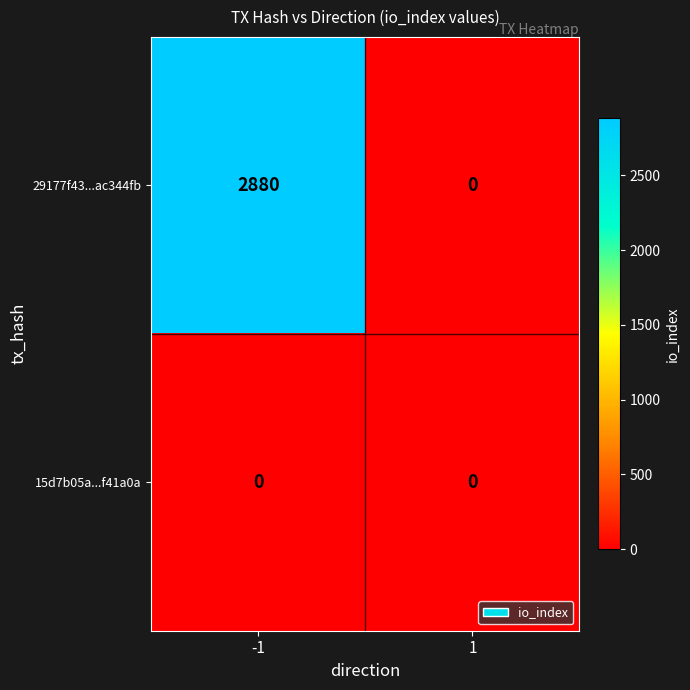

The value of 29177f43...ac344fb at 1 is 0. True or false?

True